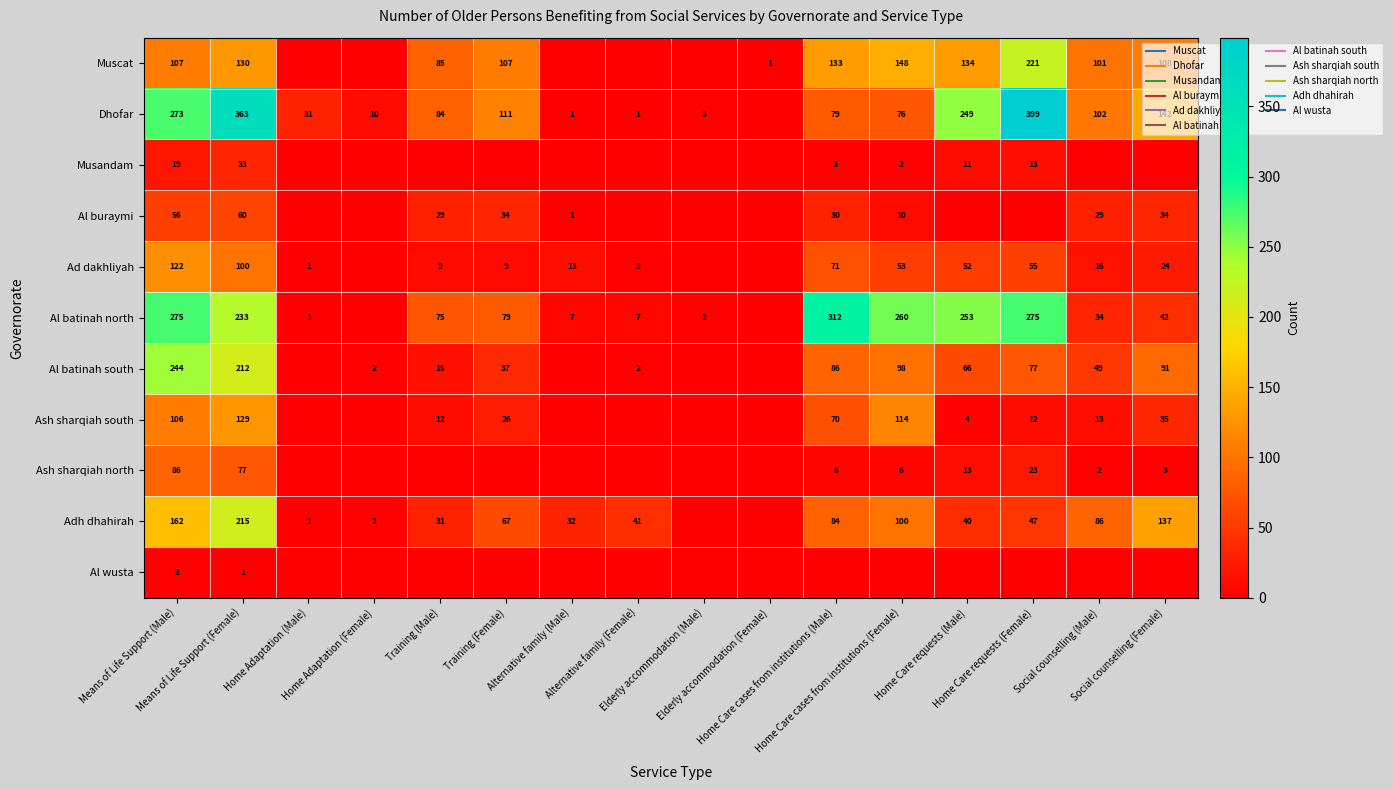

Is the value of Al batinah north at Home Care cases from institutions (Female) greater than the value of Al batinah south at Social counselling (Female)?

Yes